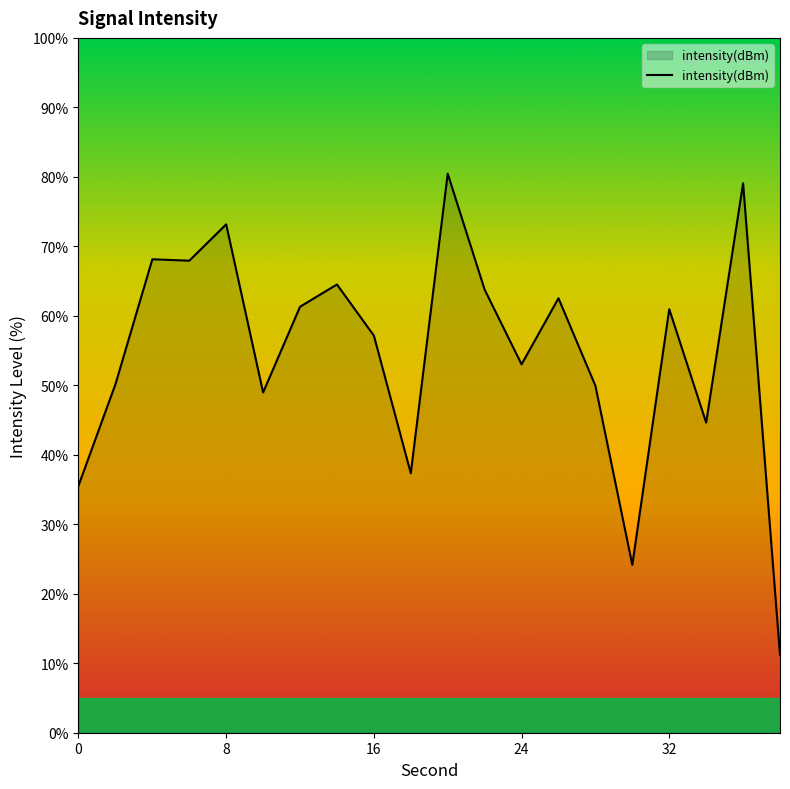

What is the minimum value shown in the chart?

11.2